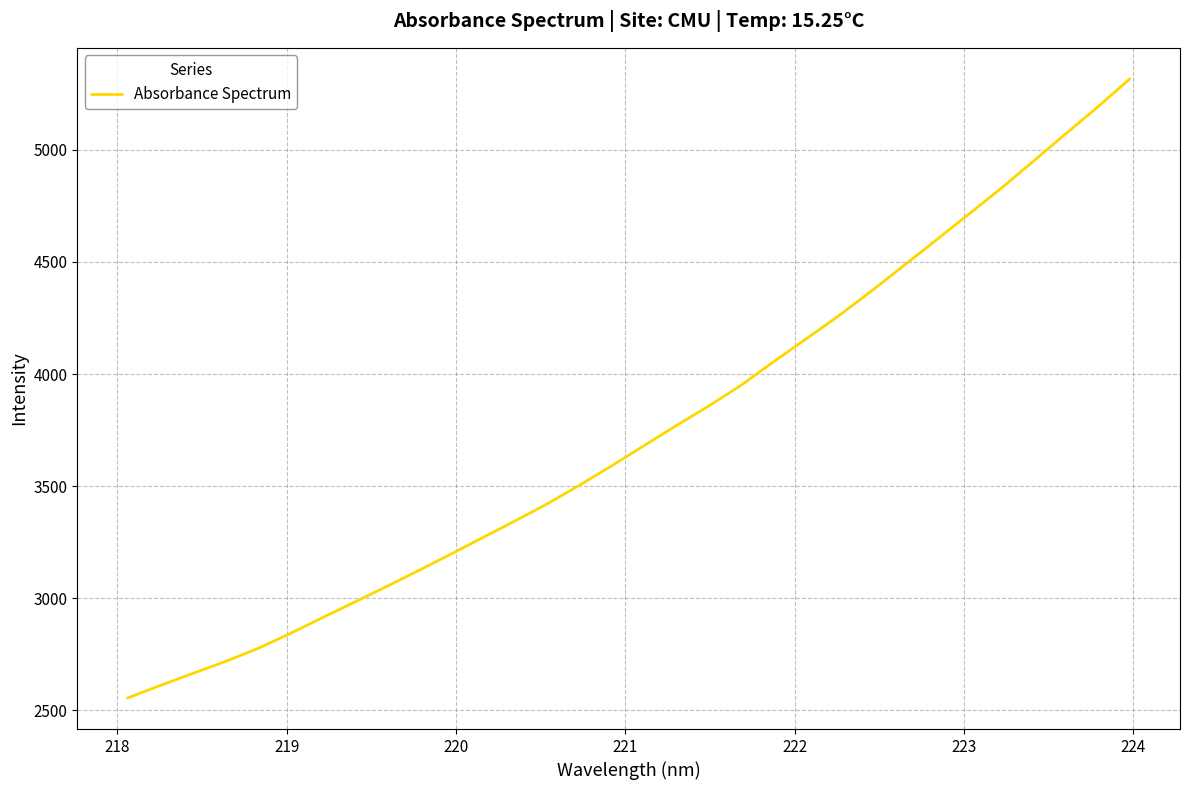

How many lines are shown in the chart?

1